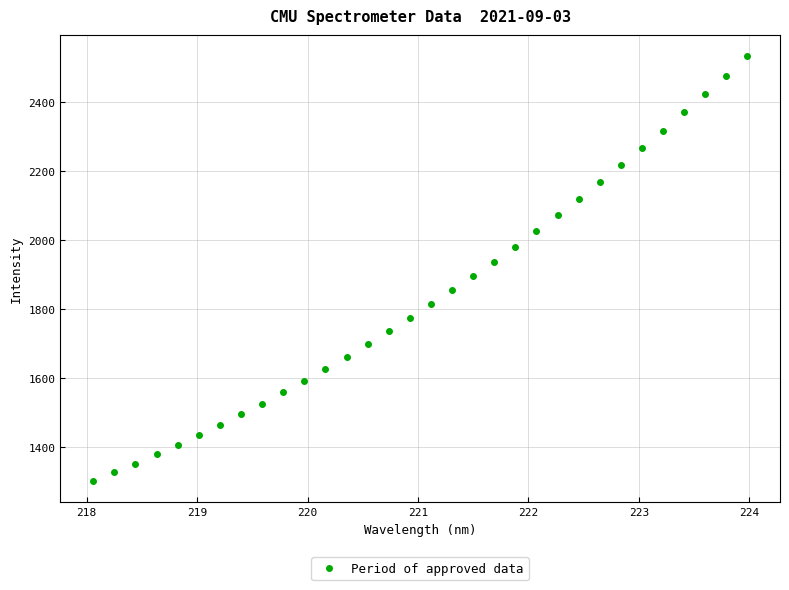

What is the range of Y values (max minus min)?

1231.7